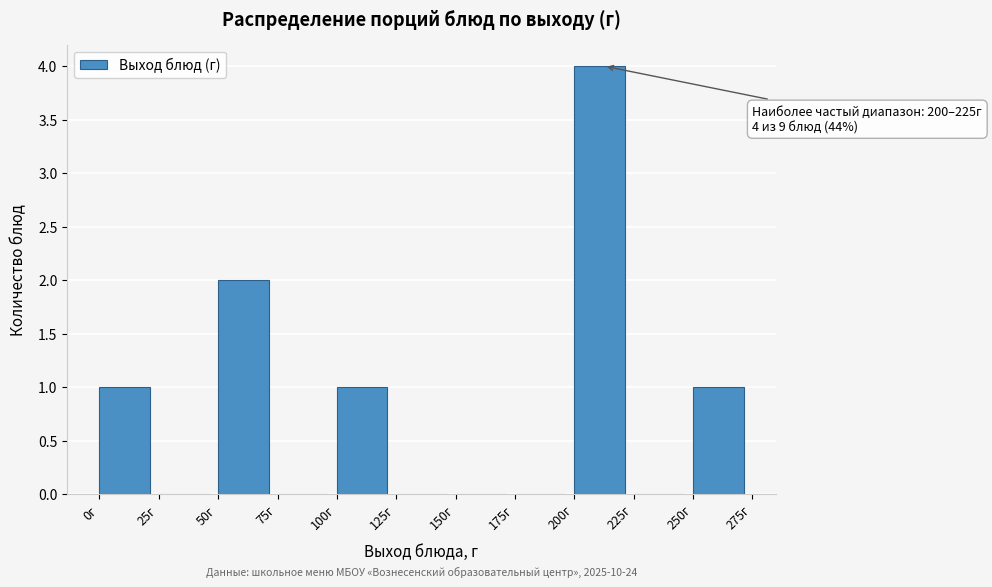

Which range on the x-axis has the tallest bar?

200 to 225